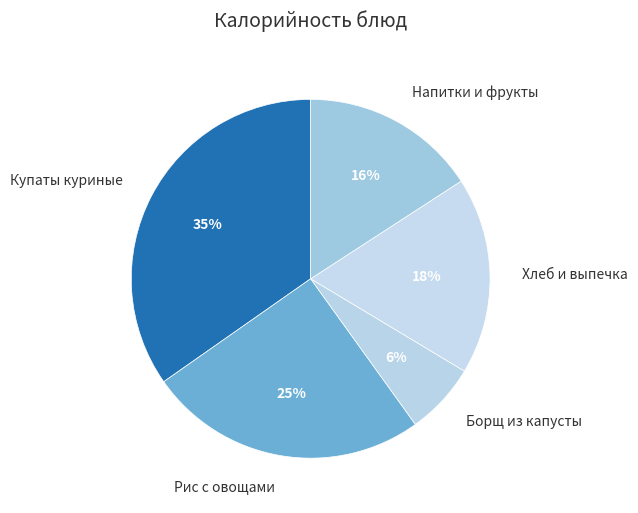

The Напитки и фрукты slice represents 29% of the pie. True or false?

False